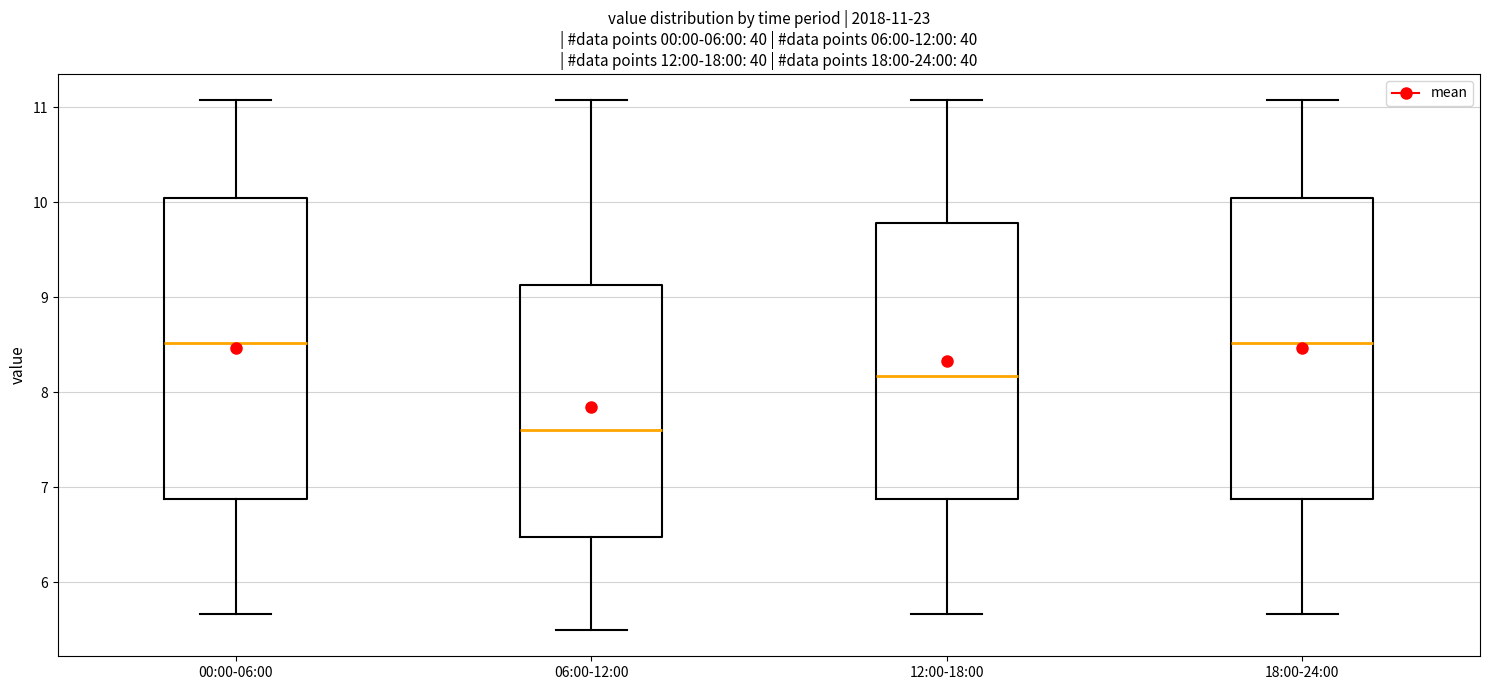

Which box has the lowest median line?

06:00-12:00